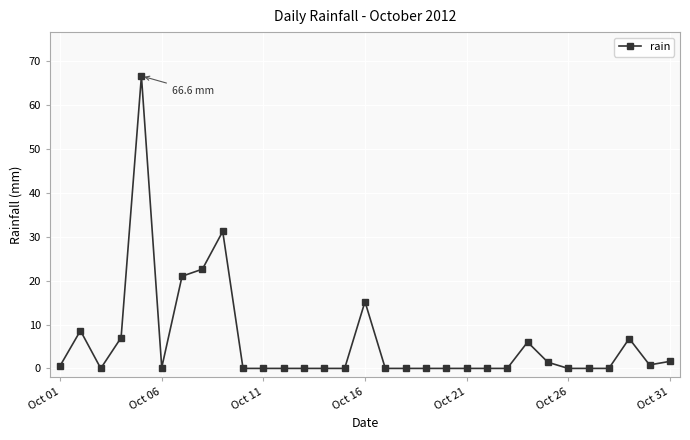

True or false: the data has more than 2 interior local peaks.

True